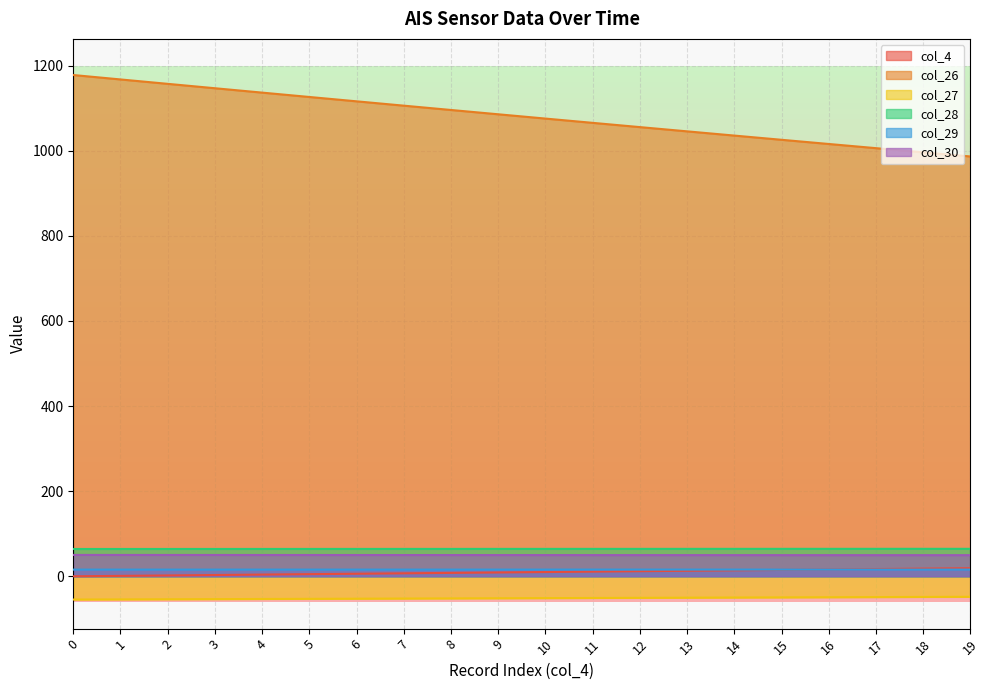

List the labels in order of col_29 value, largest first.

19, 18, 17, 16, 15, 14, 13, 12, 11, 10, 9, 8, 7, 6, 5, 4, 3, 2, 1, 0